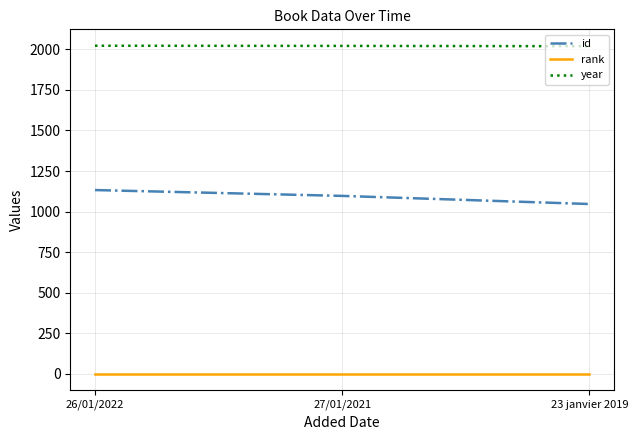

What value does the year series have at 27/01/2021?

2021